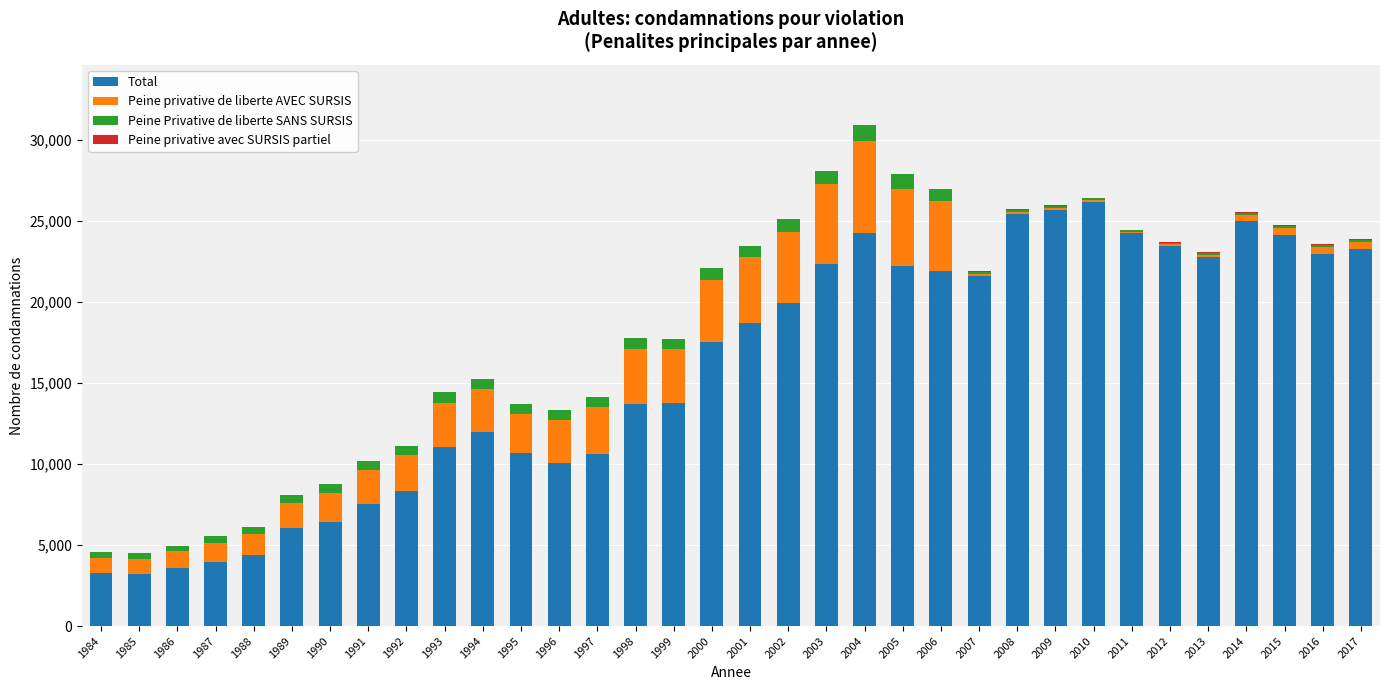

The value of Total at 1989 is 9111. True or false?

False